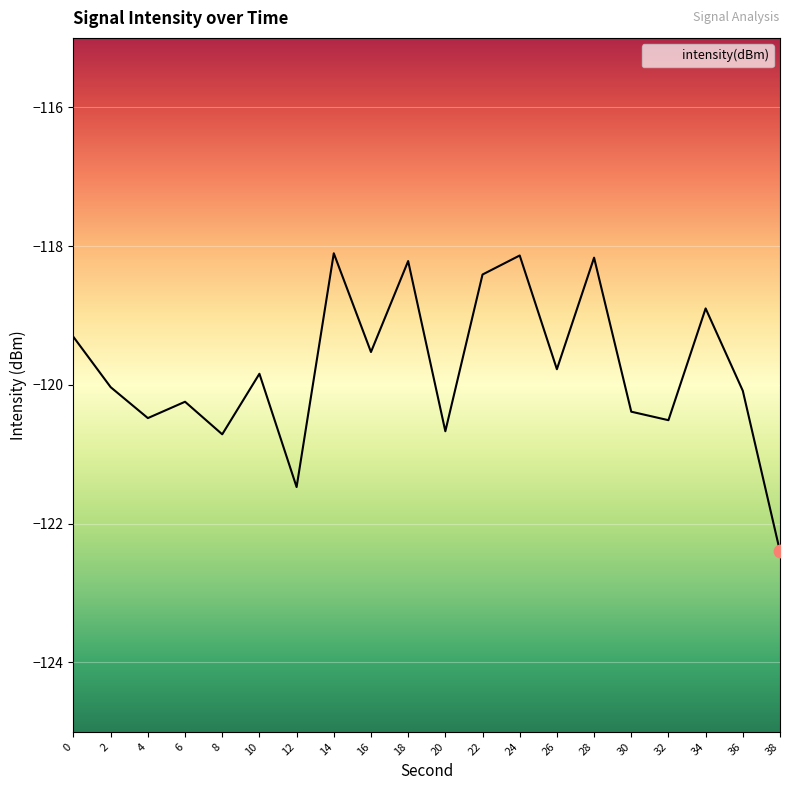

What is the change in value from 12 to 18?

+3.3